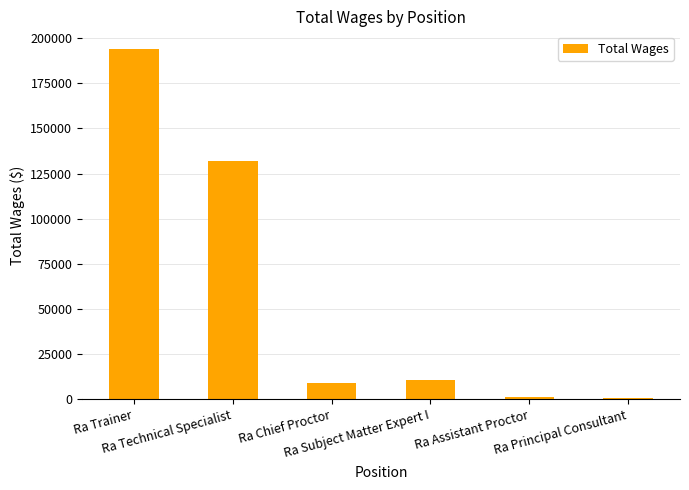

What is the smallest value displayed?

821